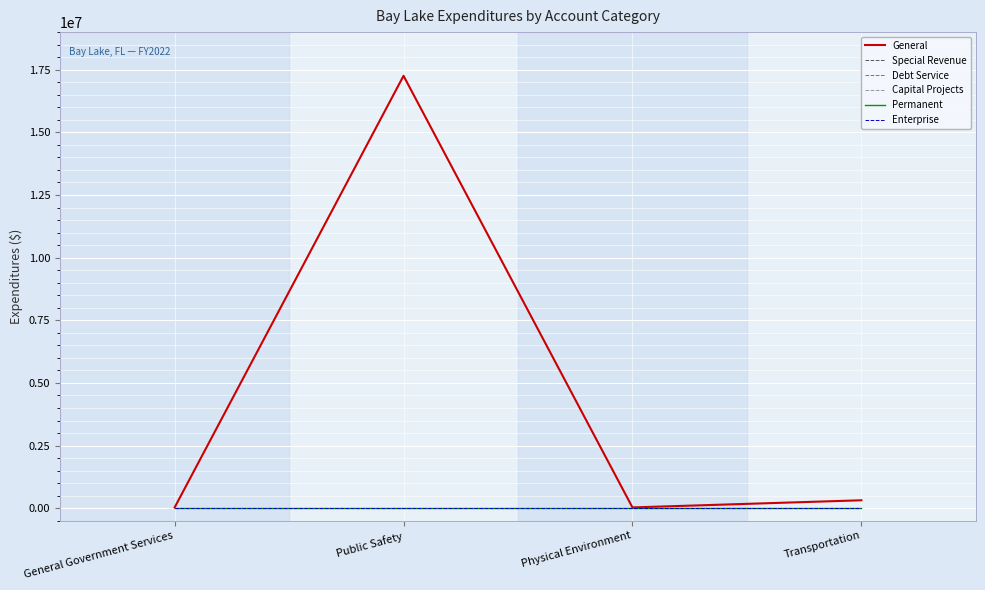

Is it true that Enterprise equals 0 at General Government Services?

True